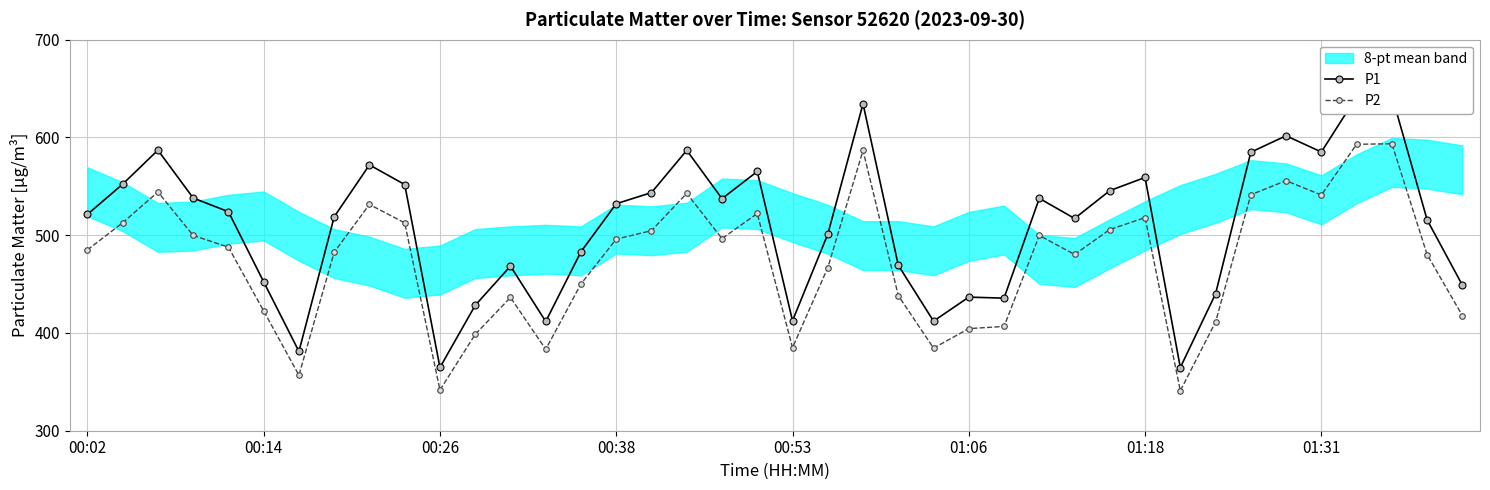

How many interior local valleys does the P2 series have?

9